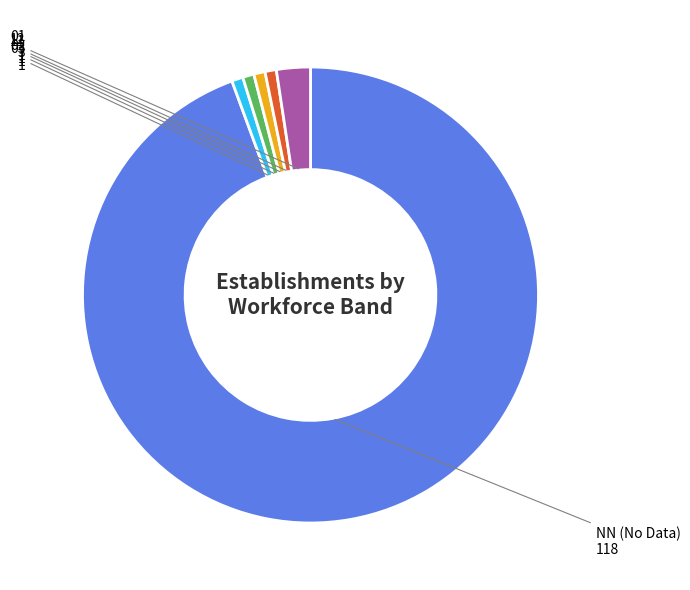

Combined, do 12 and 01 account for over 50%?

No